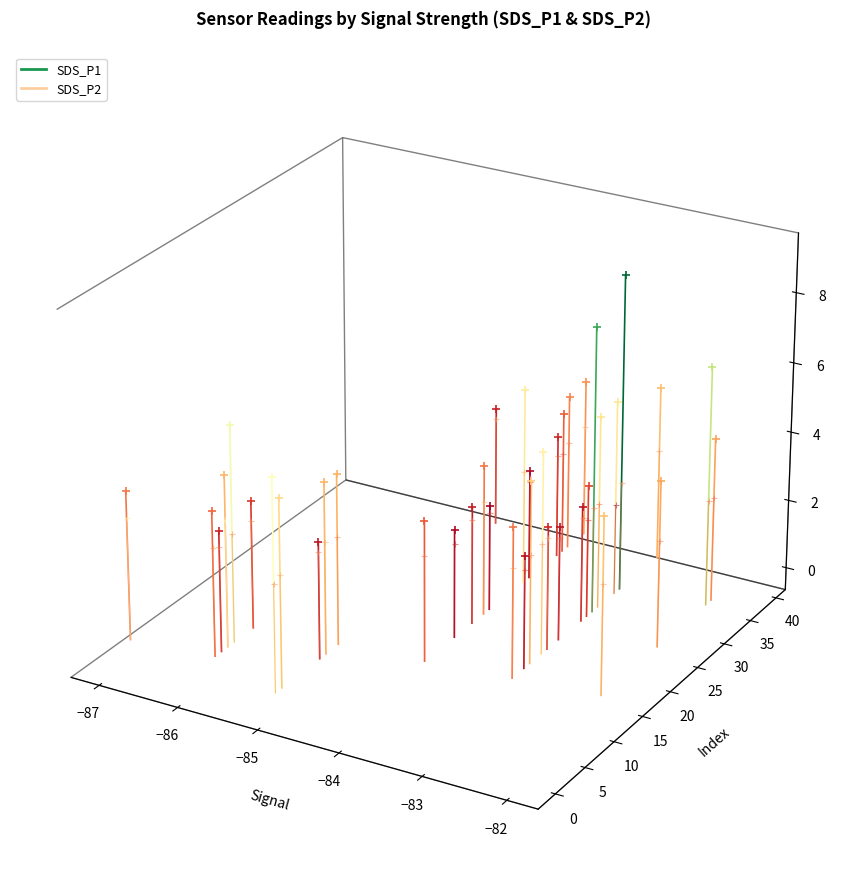

At which category is the sum across all series the highest?

−87